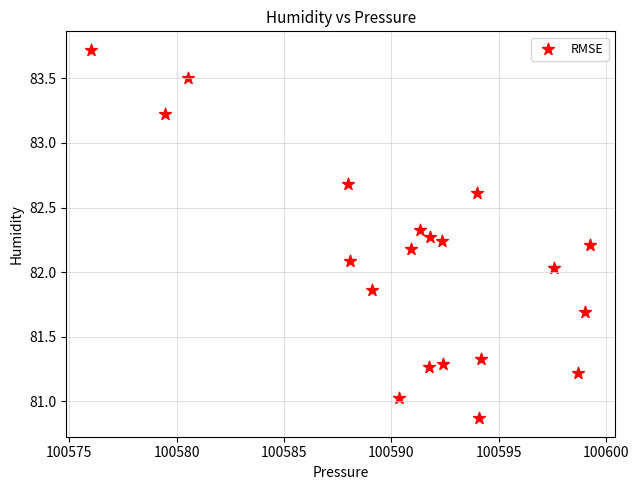

What is the range of X values (max minus min)?

23.2